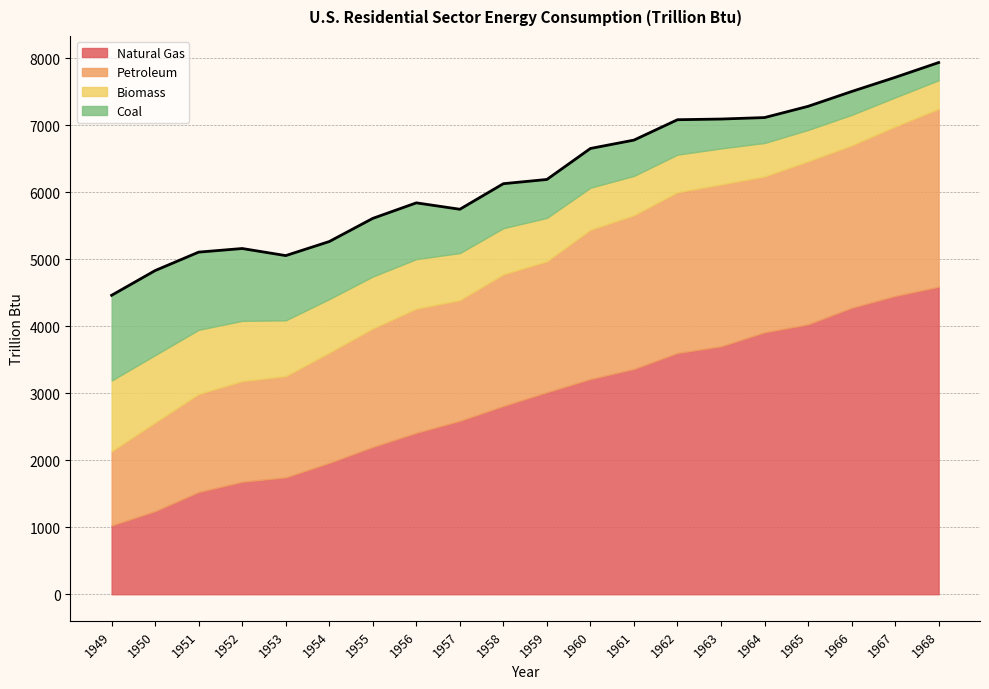

At which label is Biomass closest to 740?

1956